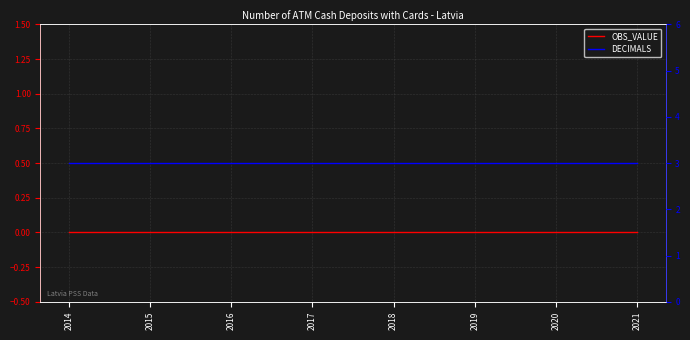

What is the average value of the DECIMALS series?

3